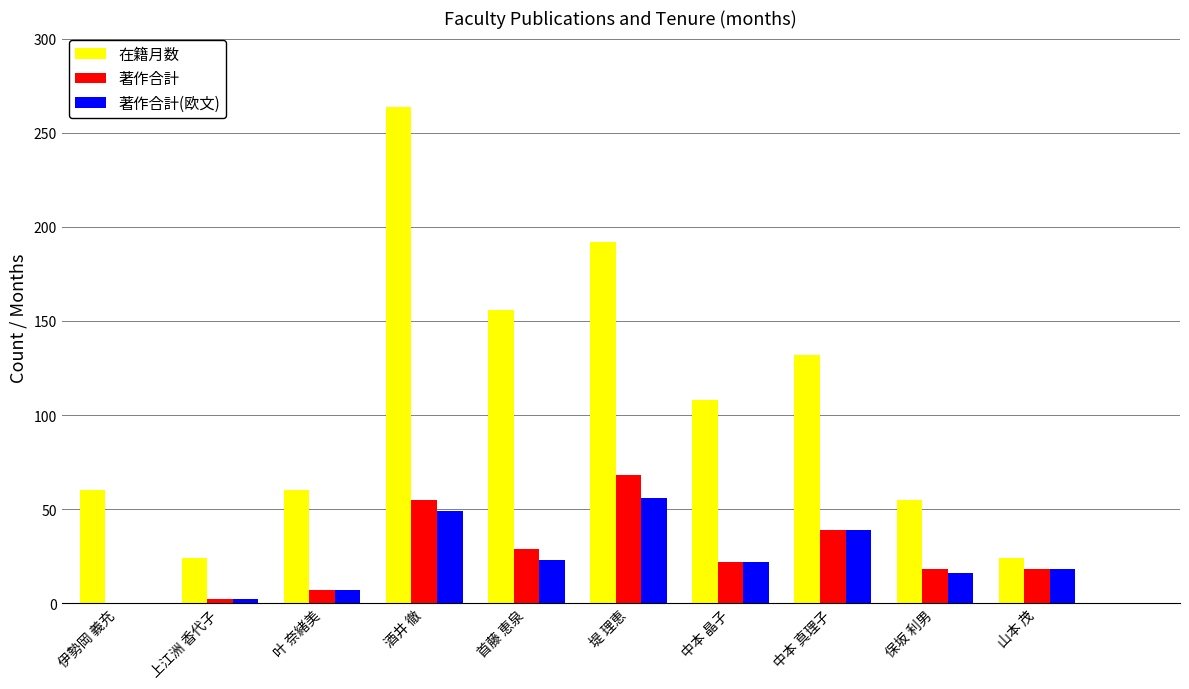

Which series changed the most between 上江洲 香代子 and 中本 晶子?

在籍月数